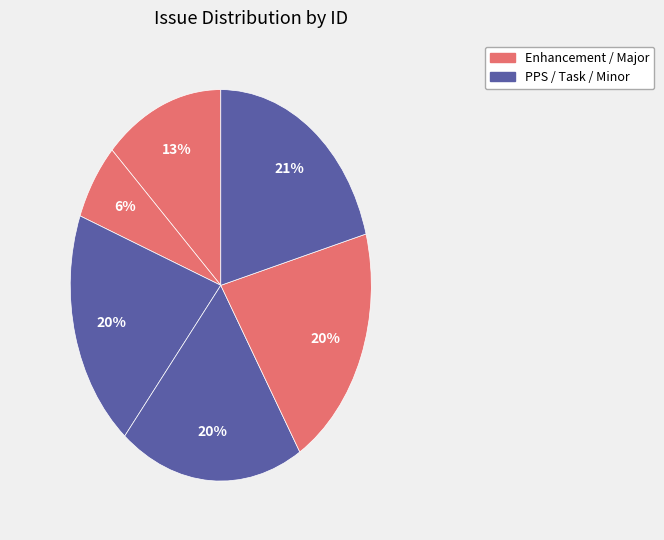

Count the number of slices in the pie.

6